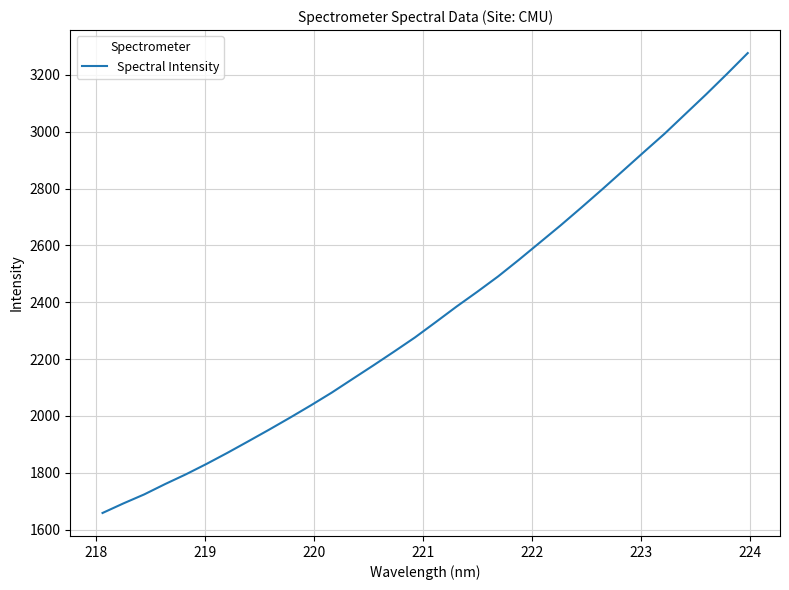

What is the difference between the maximum and minimum values?

1617.8